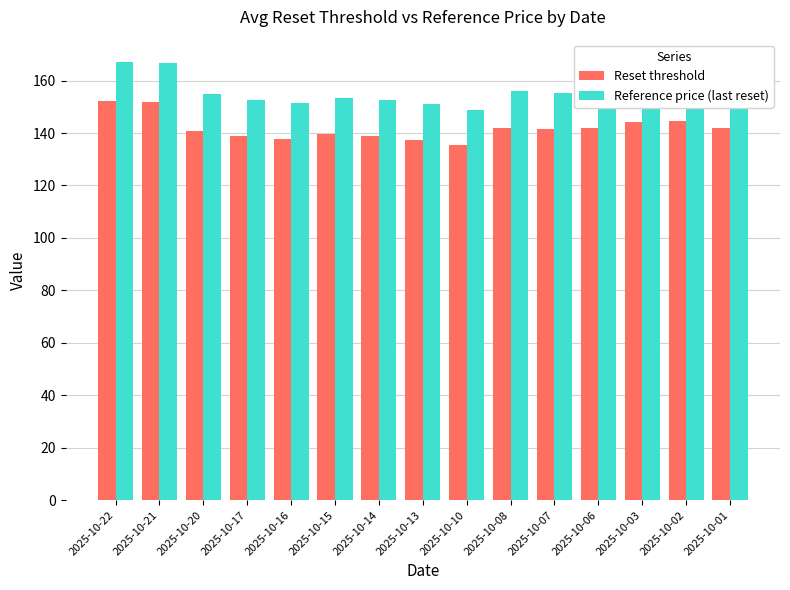

Rank the series by their maximum value, from lowest to highest.

Reset threshold, Reference price (last reset)